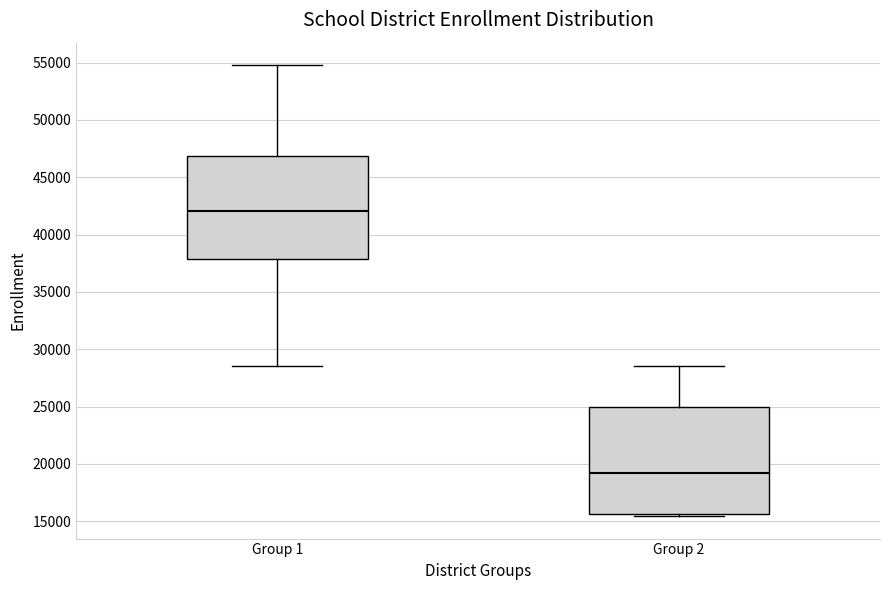

Which box has the highest median line?

Group 1